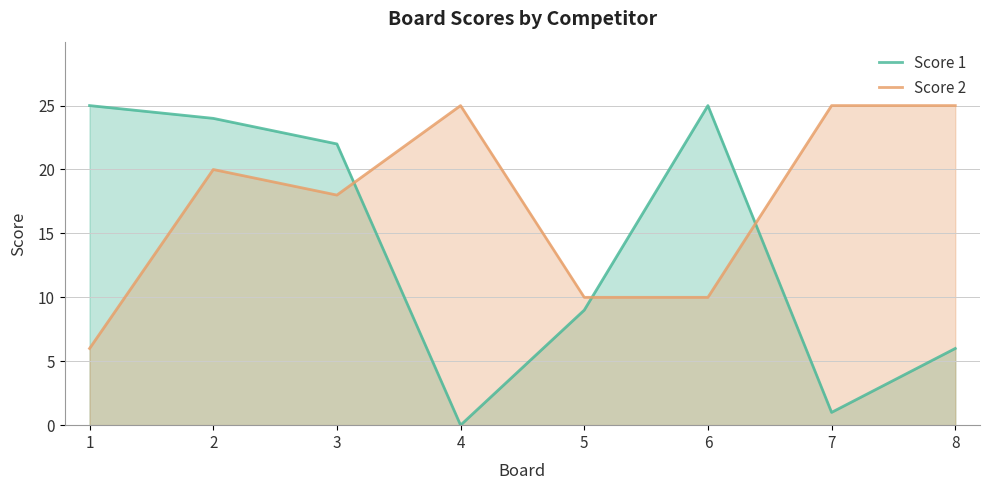

List the series in order of their overall mean, highest first.

Score 2, Score 1